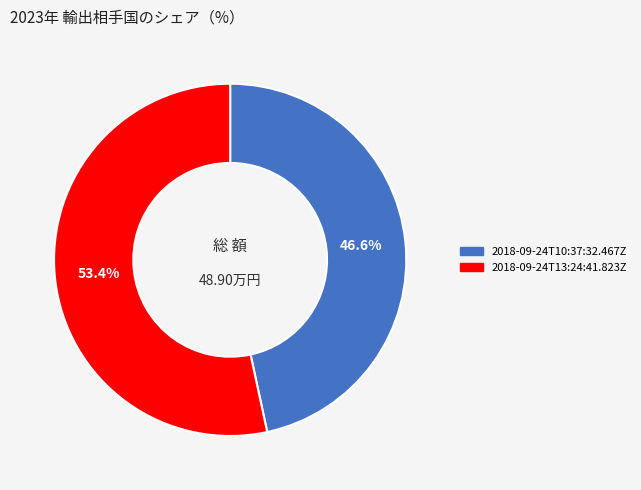

How many segments does this pie chart have?

2